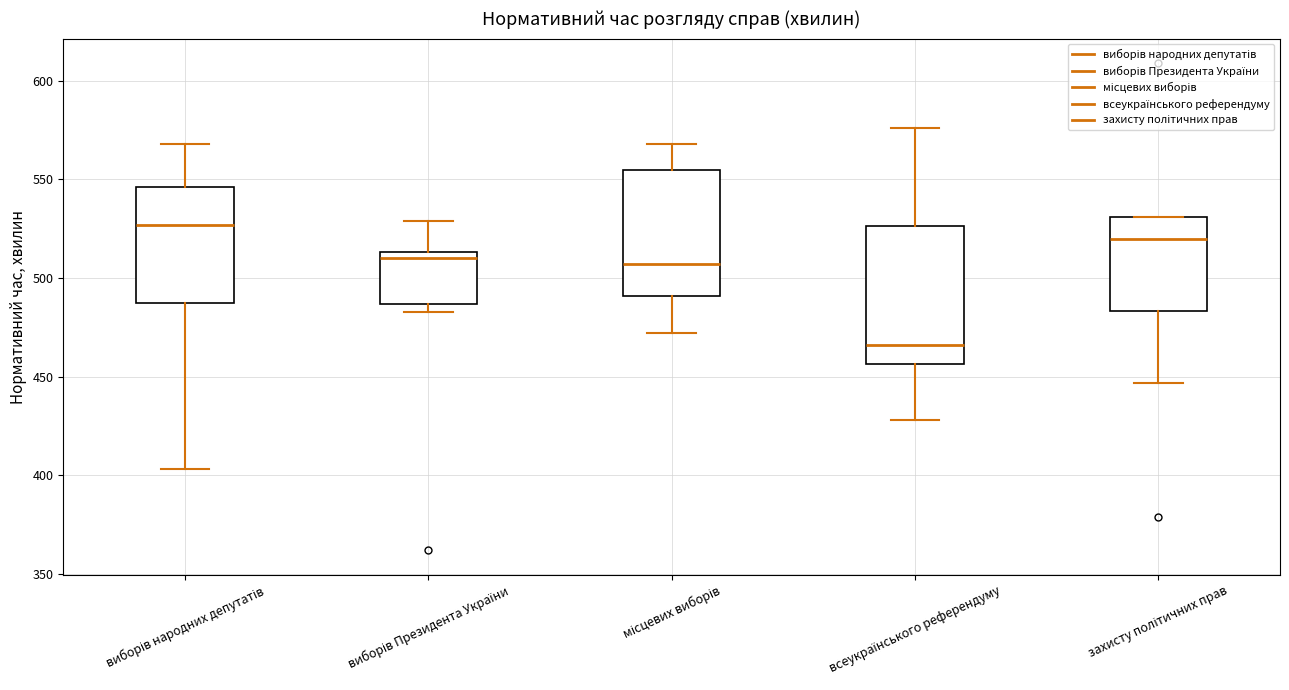

Where is the upper edge of the box for всеукраїнського референдуму on the y-axis? The values are not printed on the chart, so give them approximately, as read against the axis.

525